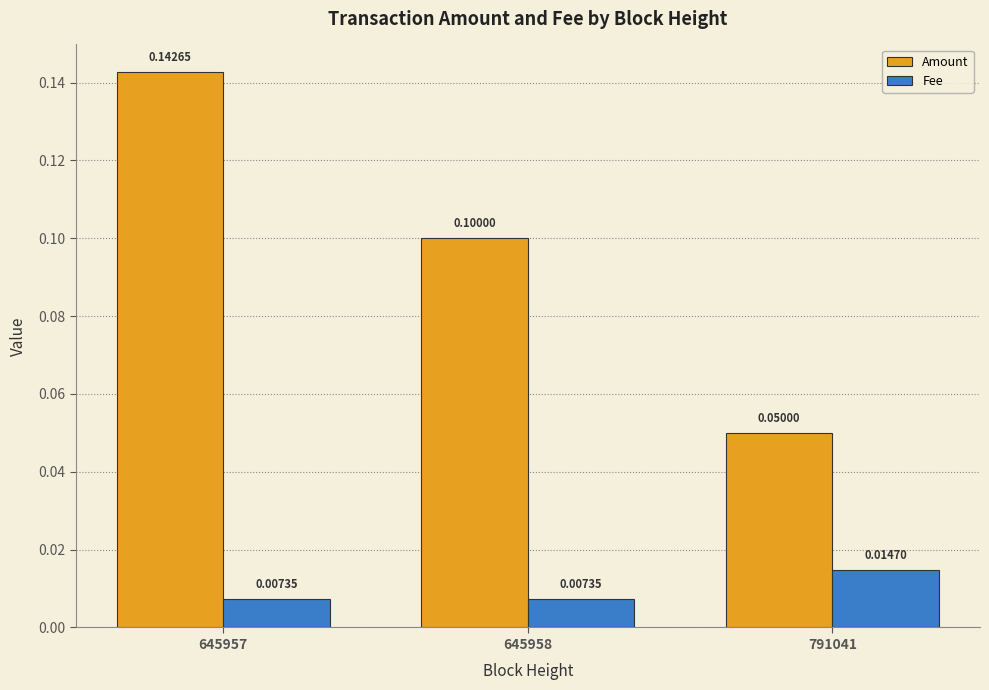

Is the value of Fee at 645958 greater than the value of Amount at 645958?

No